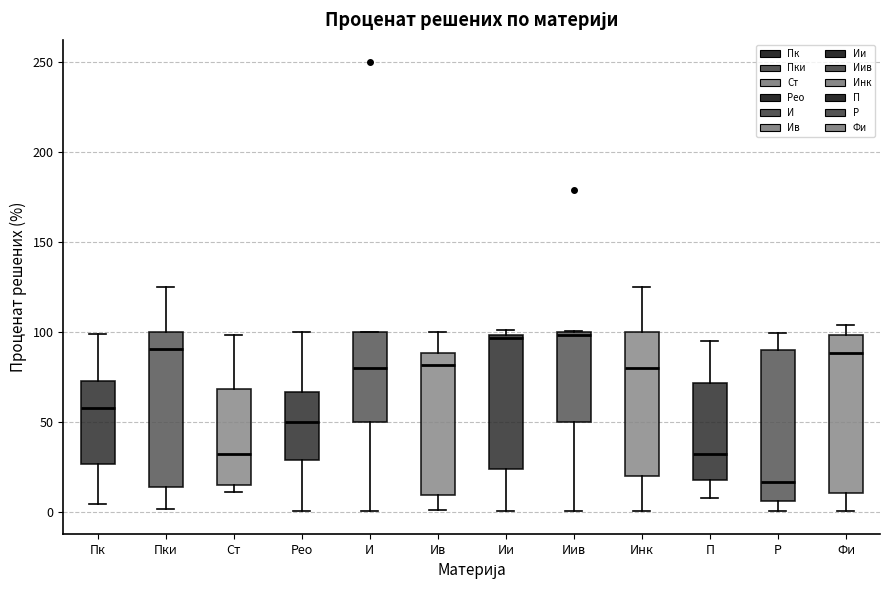

Reading left to right, transcribe this box plot: for each box, give where its median line is, the range the box spans, and where its two whiskers end, as read against the y-axis. The values are not printed on the chart, so give them approximately, as read against the axis.

Пк: median 60, box 25 to 75, whiskers 5 to 100
Пки: median 90, box 15 to 100, whiskers 0 to 125
Ст: median 30, box 15 to 70, whiskers 10 to 100
Рео: median 50, box 30 to 65, whiskers 0 to 100
И: median 80, box 50 to 100, whiskers 0 to 100
Ив: median 80, box 10 to 90, whiskers 0 to 100
Ии: median 95, box 25 to 100, whiskers 0 to 100 (just above the box's upper edge)
Иив: median 100 (just below the box's upper edge), box 50 to 100, whiskers 0 to 100
Инк: median 80, box 20 to 100, whiskers 0 to 125
П: median 30, box 20 to 70, whiskers 10 to 95
Р: median 15, box 5 to 90, whiskers 0 to 100
Фи: median 90, box 10 to 100, whiskers 0 to 105